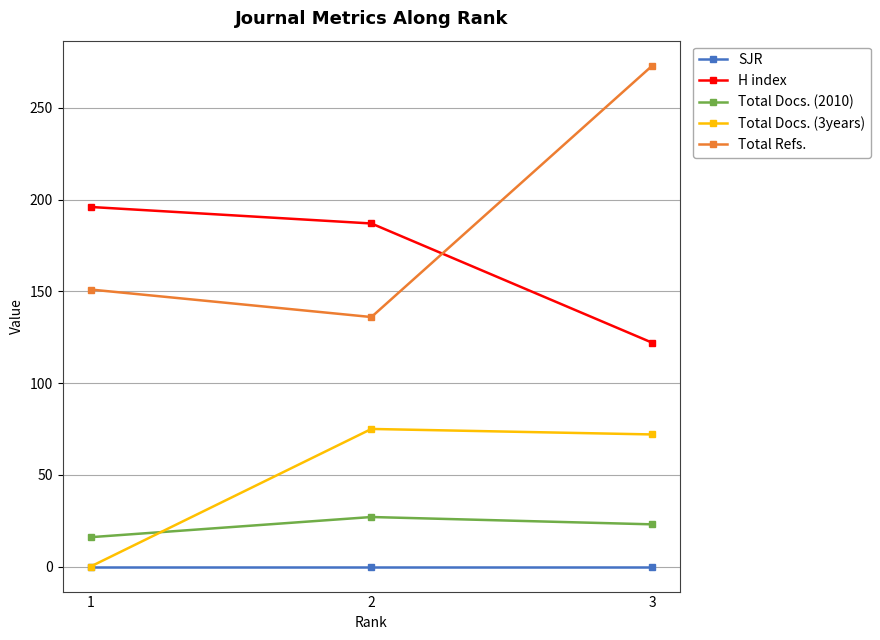

How many categories are shown in the chart?

3